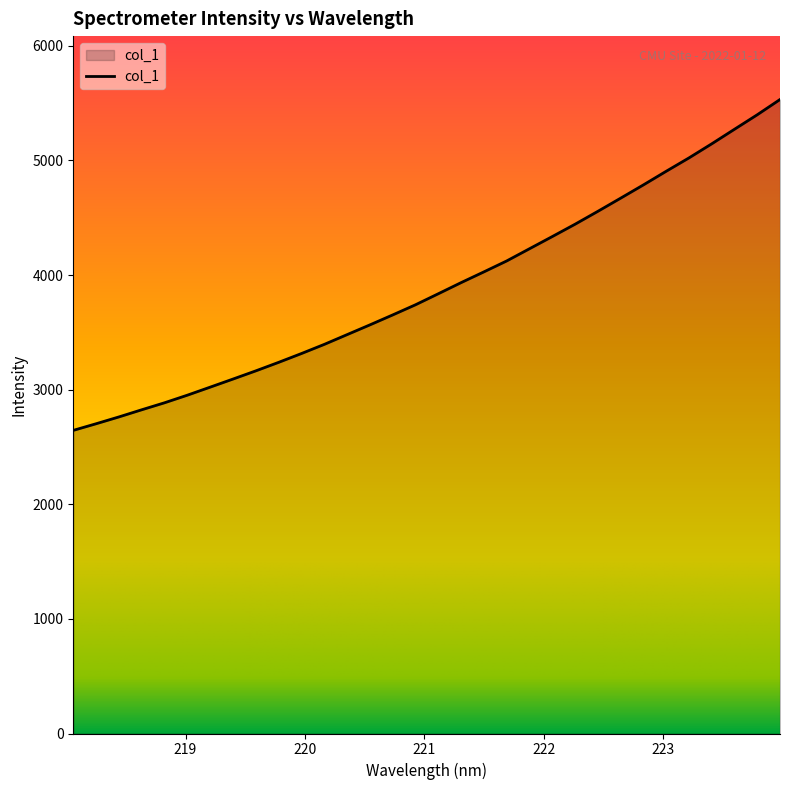

What is the difference between the maximum and minimum values?

2886.8